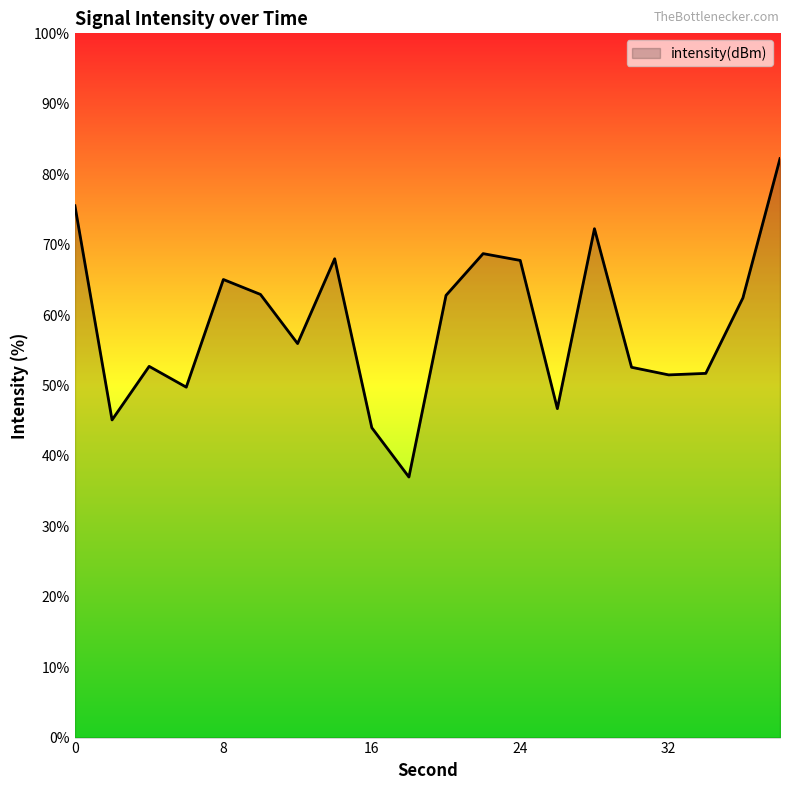

What is the difference between the maximum and minimum values?

45.2